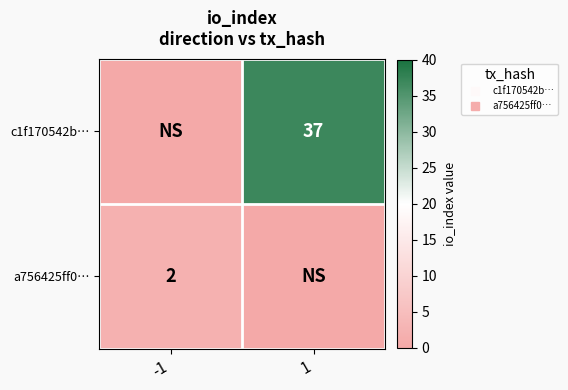

What is the difference between the maximum and minimum values in the c1f170542b… series?

37